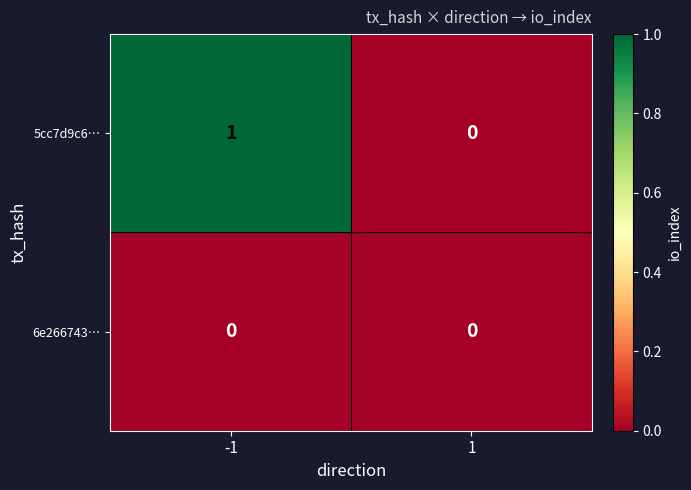

Rank the series by their maximum value, from highest to lowest.

5cc7d9c6…, 6e266743…